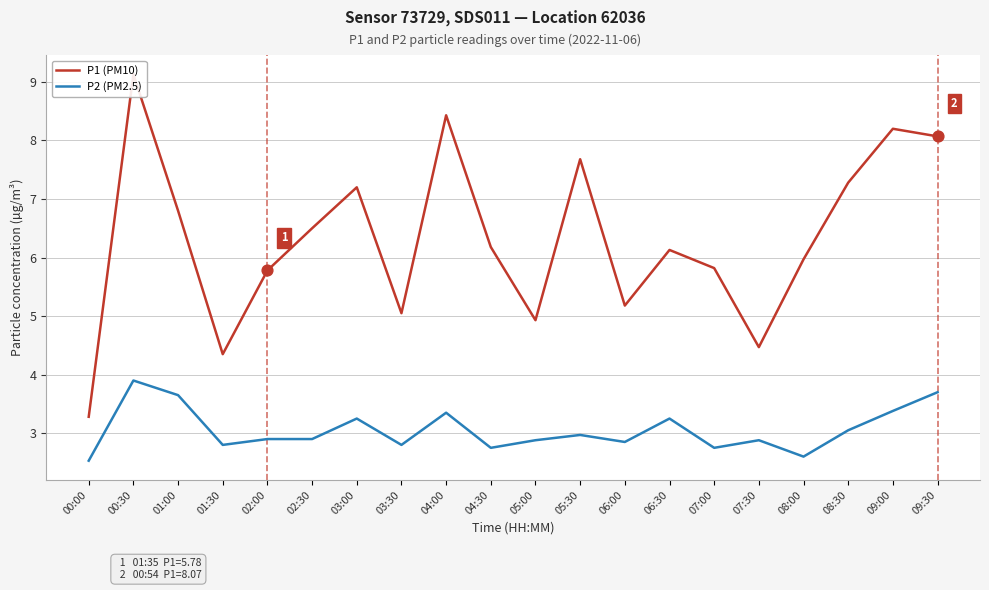

At which category is the sum across all series the highest?

00:30